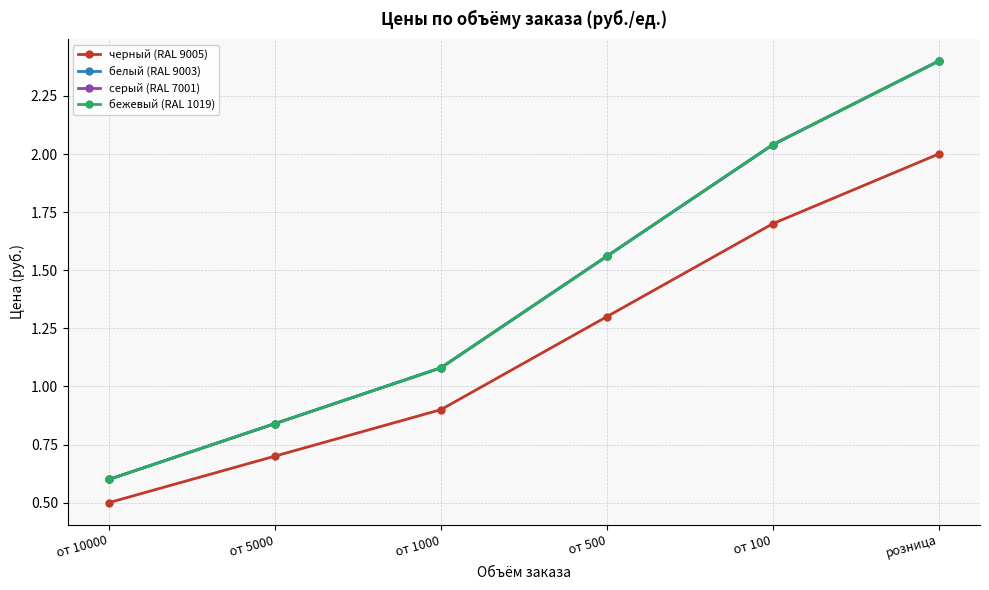

Does the chart have visible grid lines?

Yes